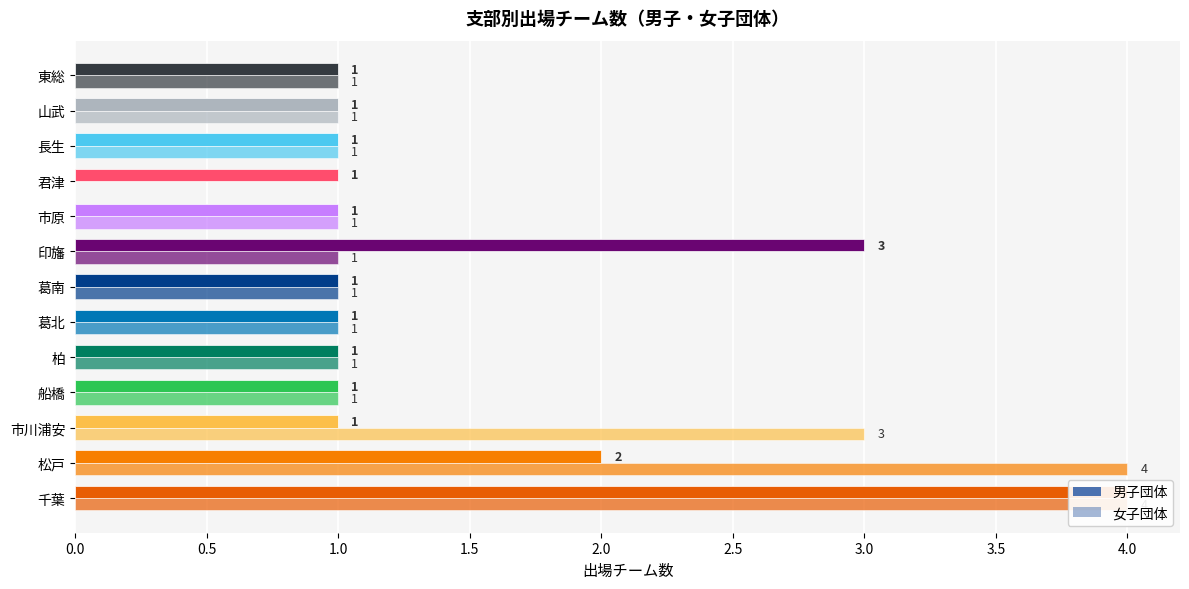

Rank the series at 市原 from highest to lowest value.

男子団体, 女子団体